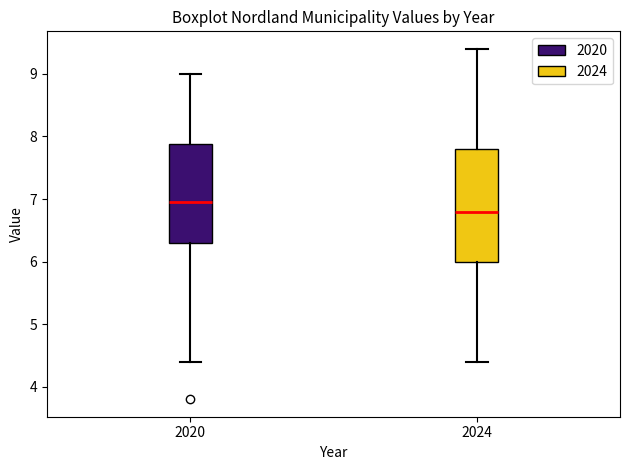

Which box has the lowest median line?

2024